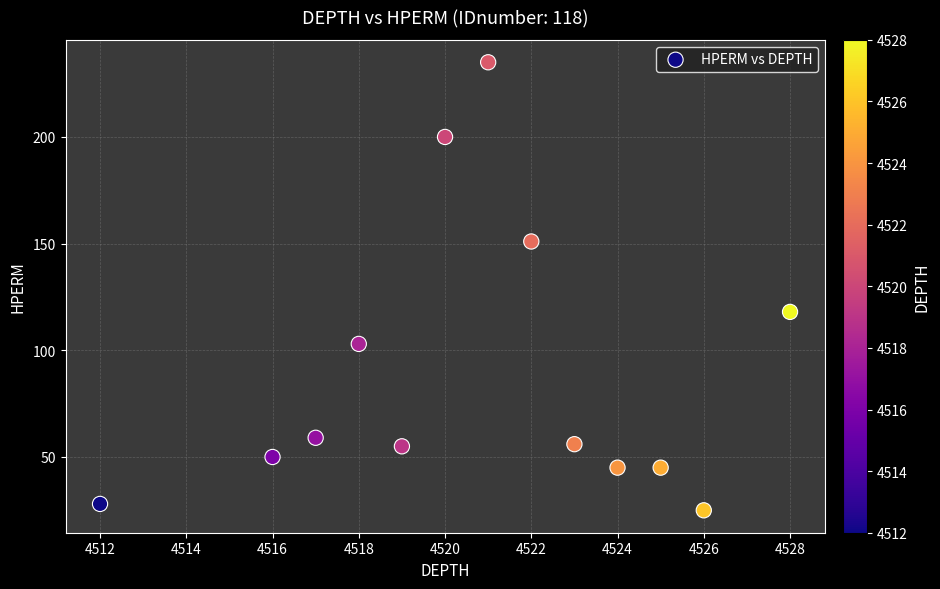

What is the range of X values (max minus min)?

16